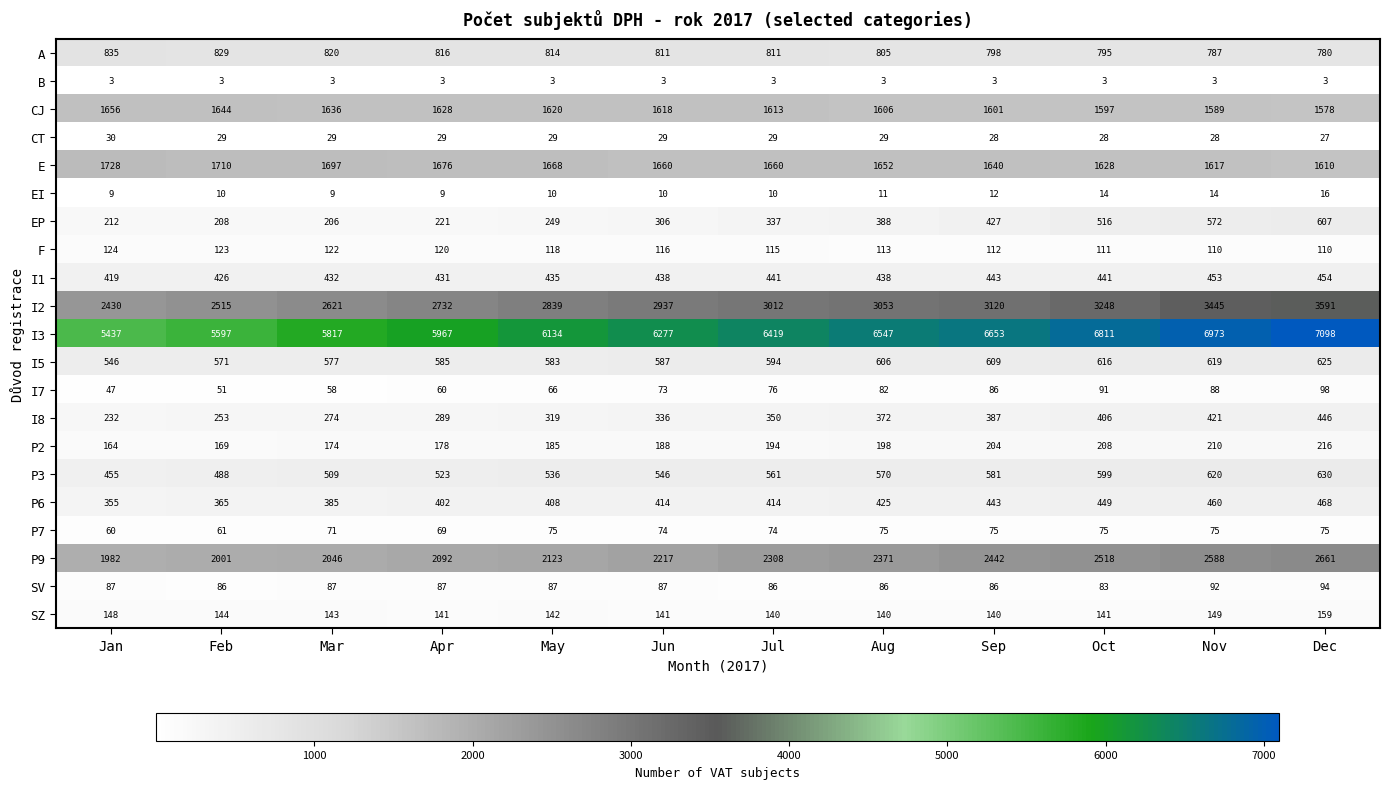

What is the sum of all SZ values?

1728